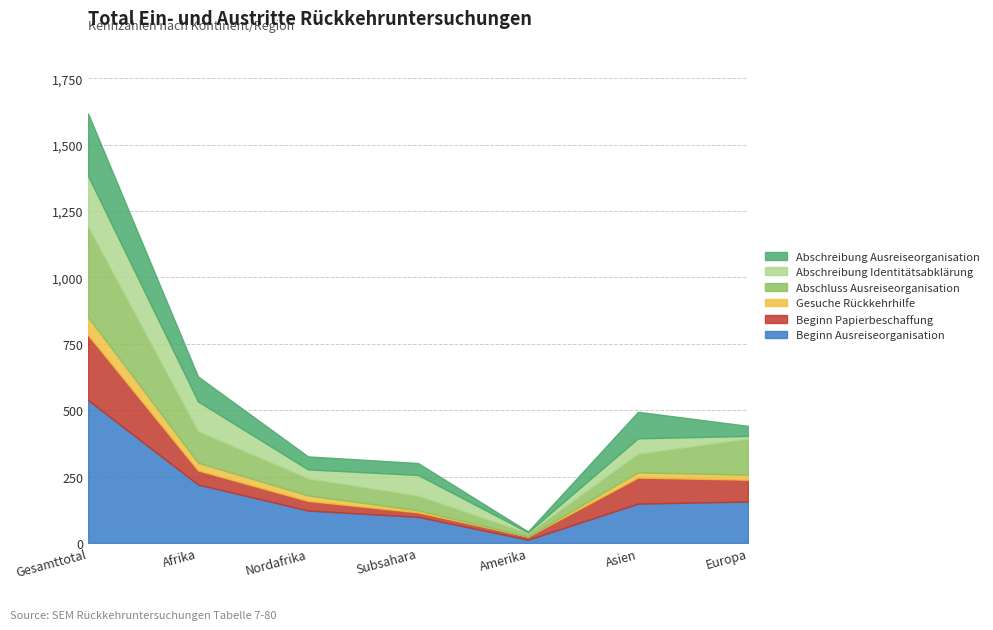

Where is the first local minimum for Abschreibung Ausreiseorganisation?

Amerika